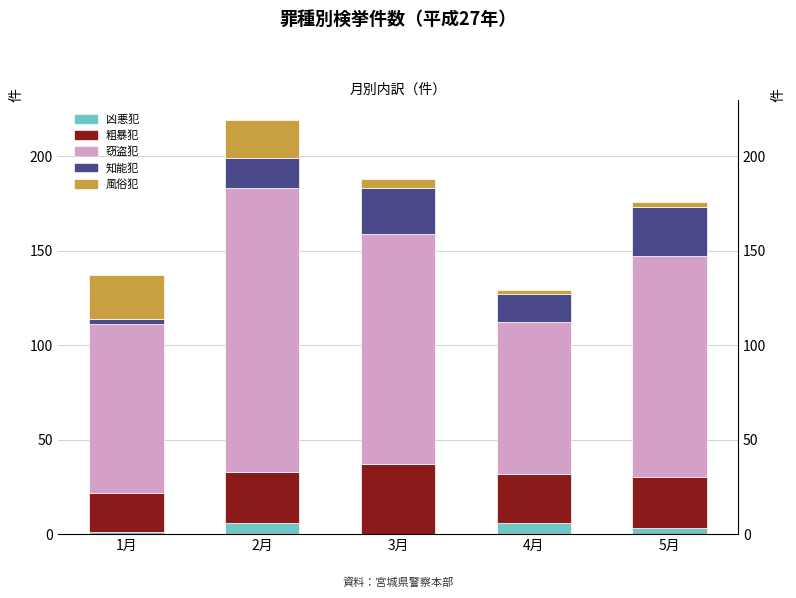

List the labels in order of 粗暴犯 value, largest first.

3月, 2月, 5月, 4月, 1月